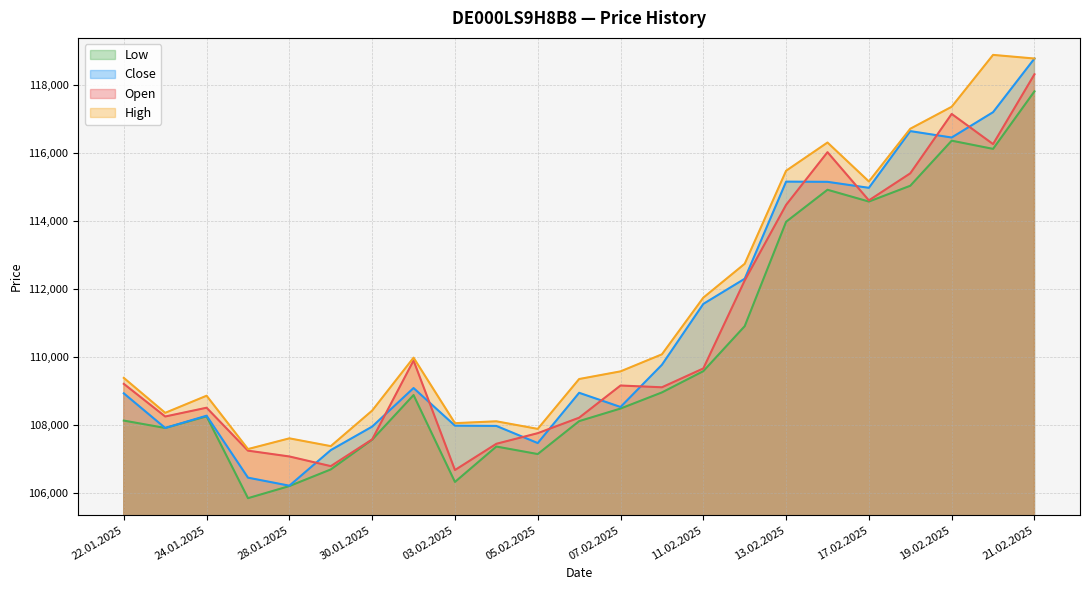

What is the difference between the Low values at 27.01.2025 and 13.02.2025?

8126